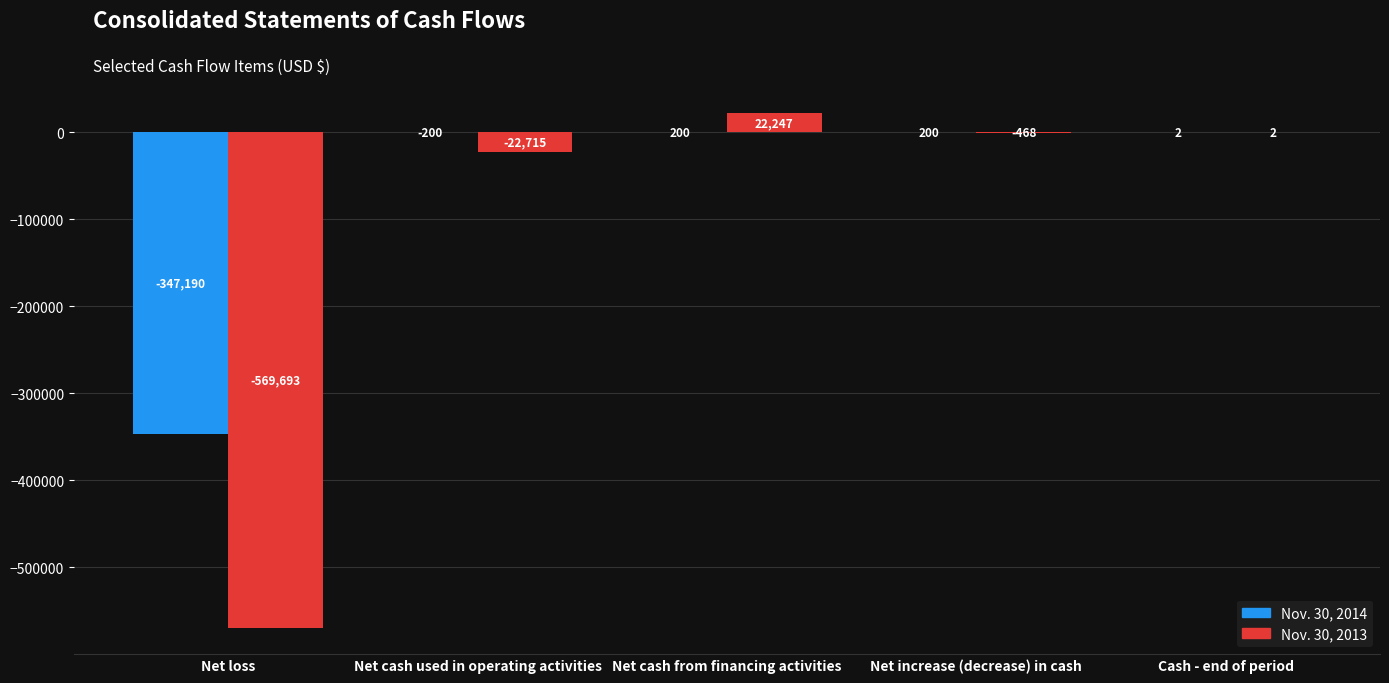

How many values in Nov. 30, 2013 are above zero?

2